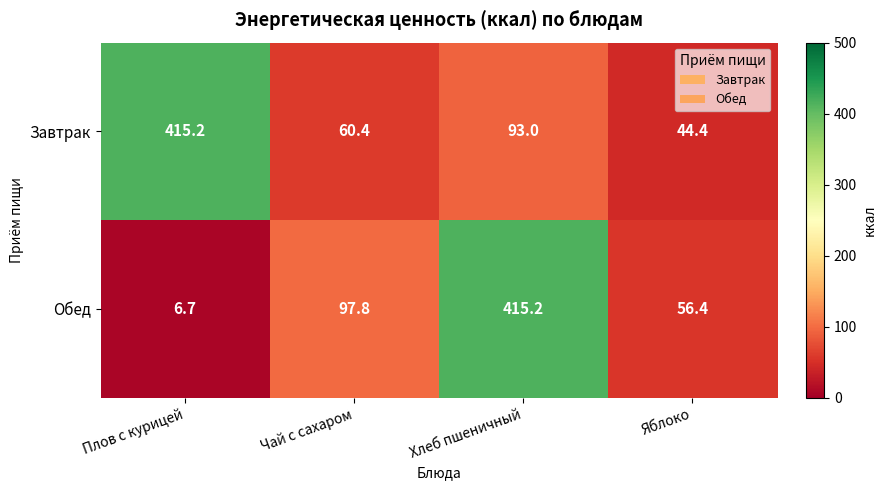

Reading right to left, extract all data points from this chart.

Завтрак: 44.4	93.0	60.4	415.2
Обед: 56.4	415.2	97.8	6.7